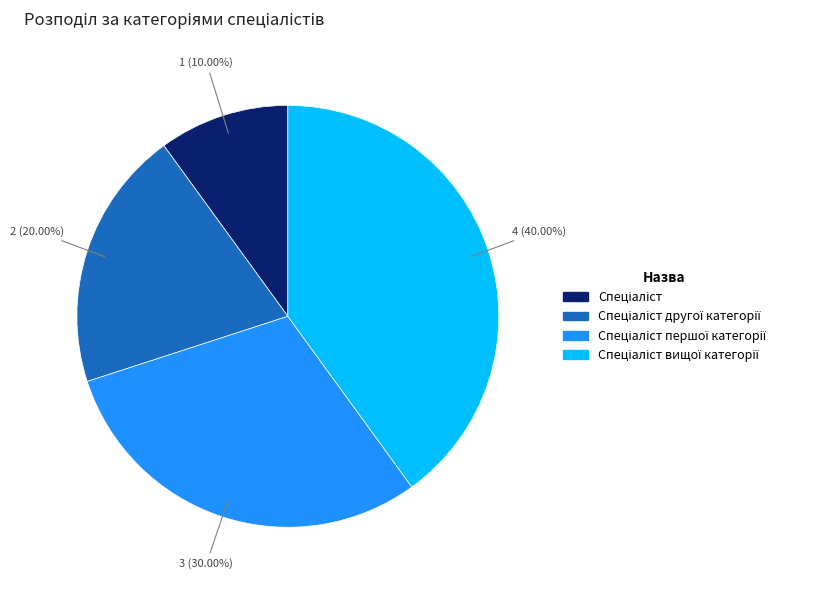

Is there a majority slice in this chart?

No